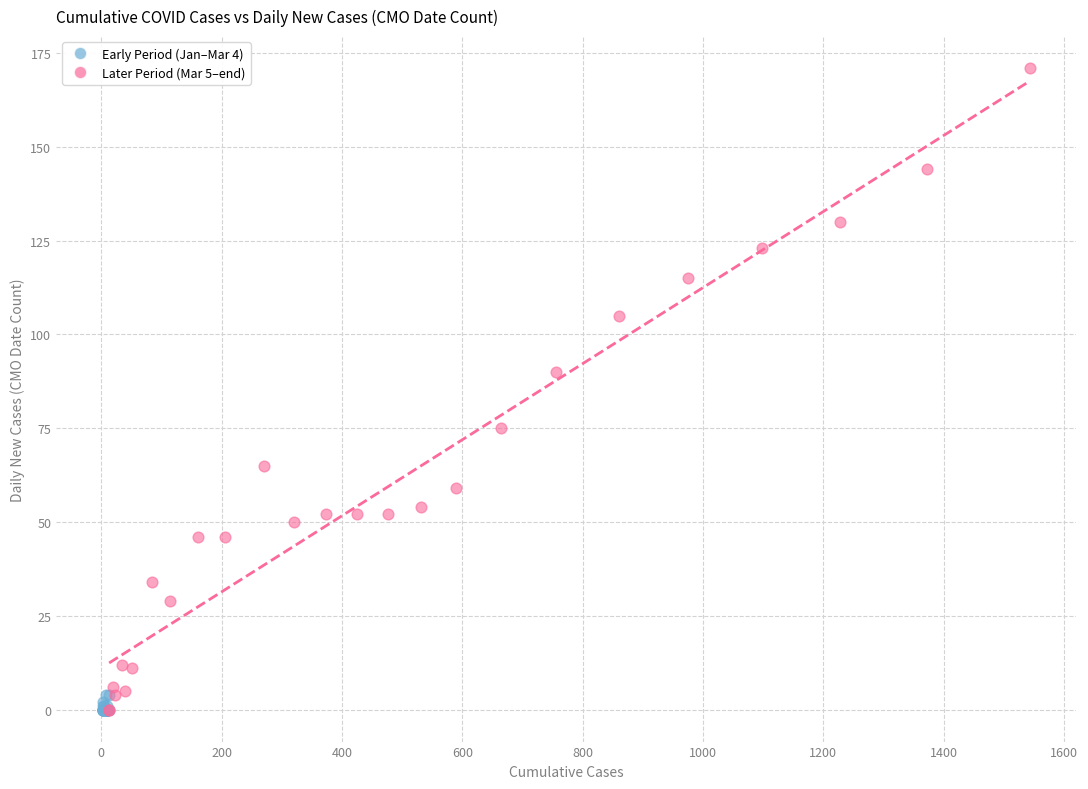

Which series has the largest Y range (max minus min)?

Later Period (Mar 5–end)